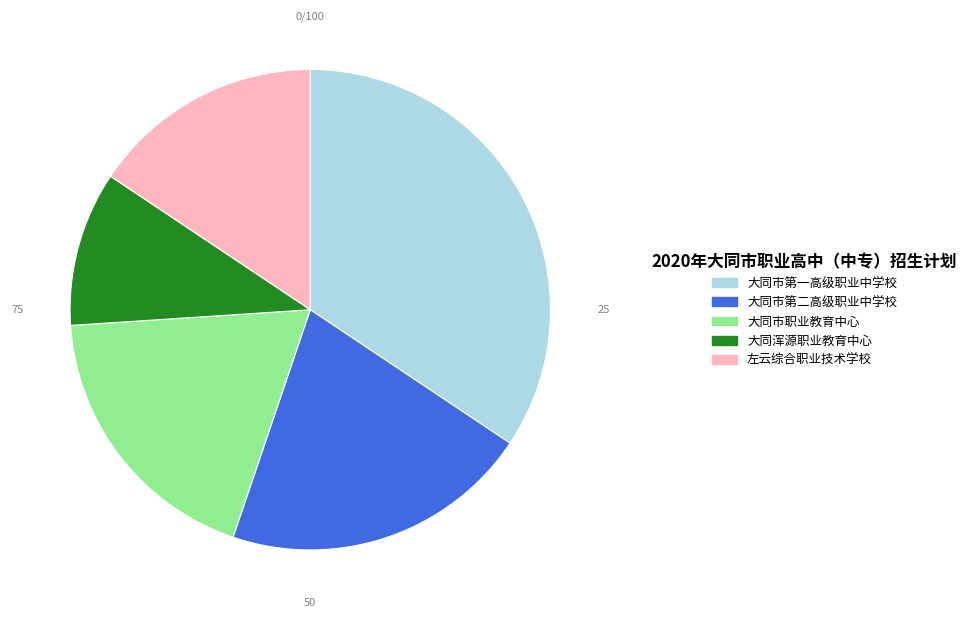

Which category has the smallest portion of the pie?

大同浑源职业教育中心